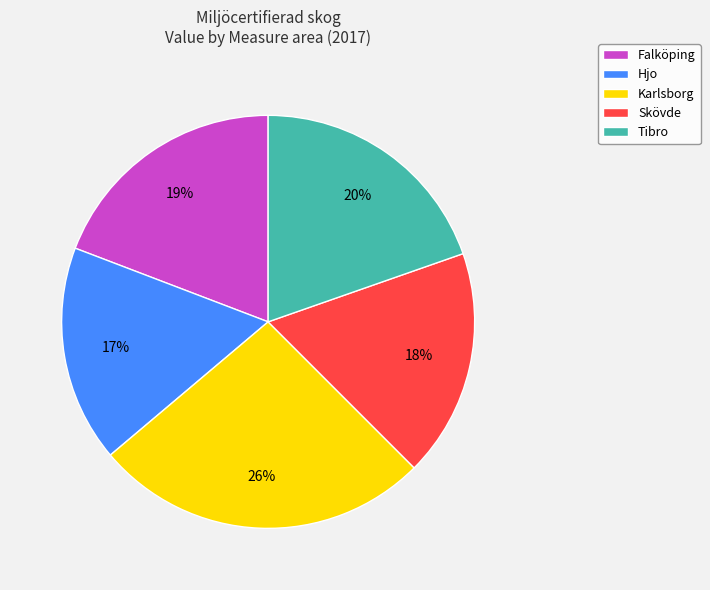

Approximately how many times larger is the value at Tibro compared to Hjo?

1.2